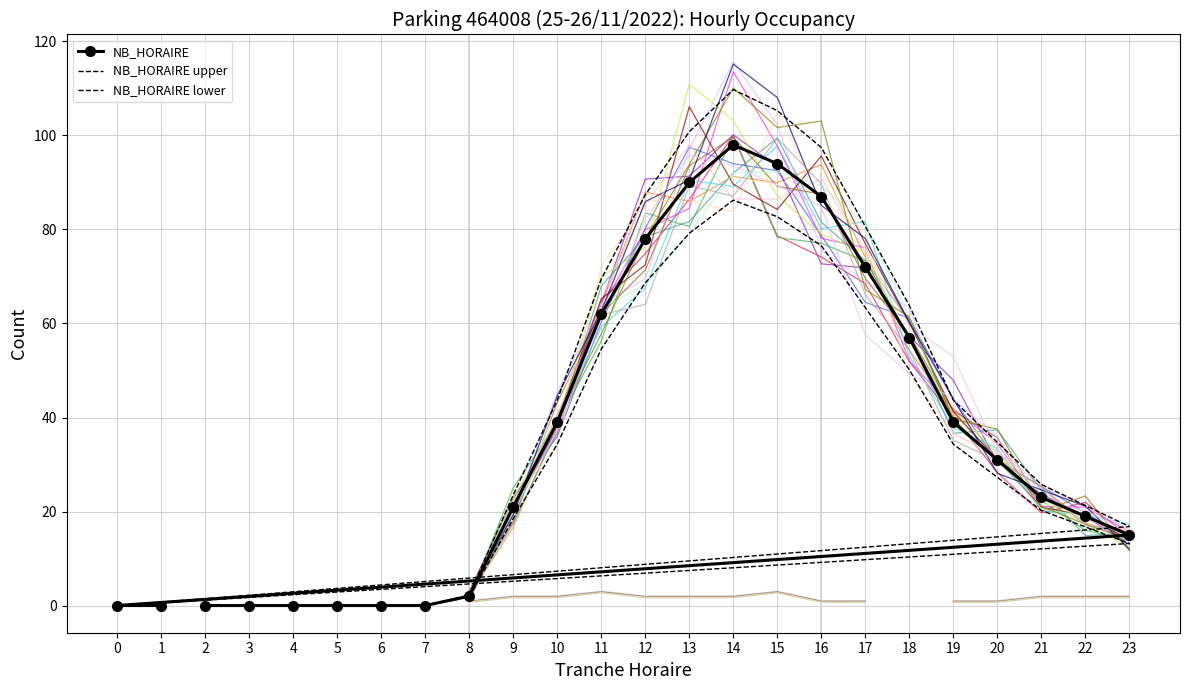

How many values are above zero?

16